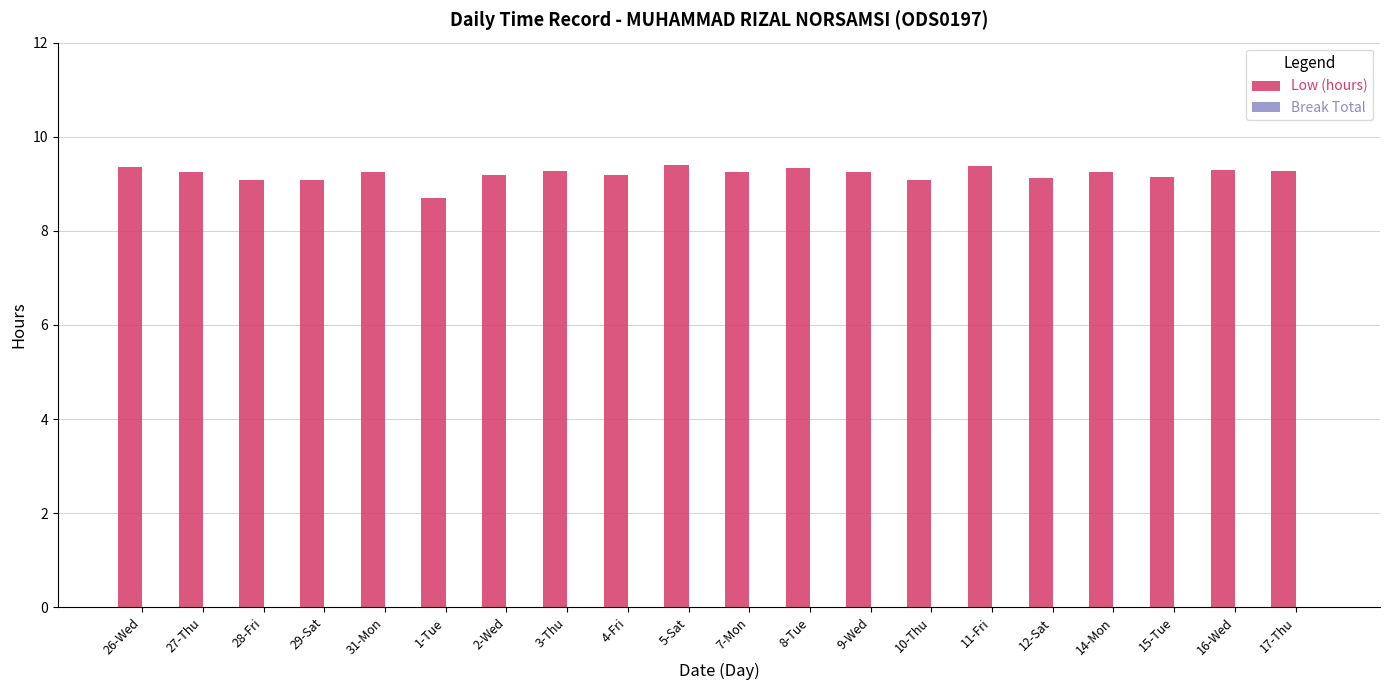

What position from the right is 10-Thu?

7